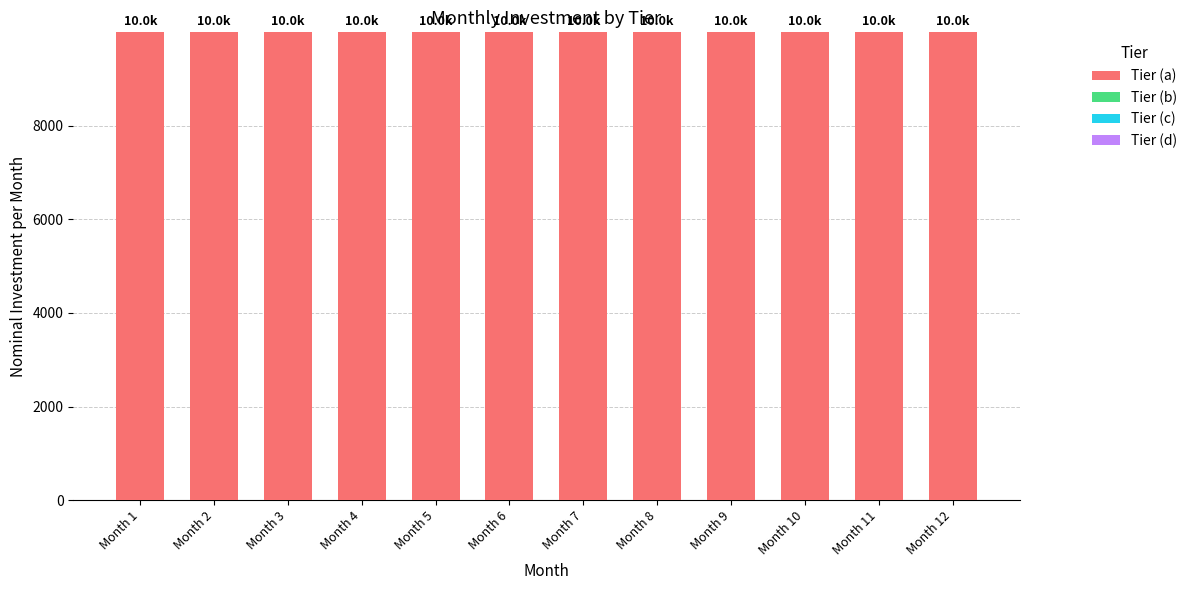

Reading left to right, transcribe all the data shown in this chart.

Tier (a): 9995.8	9995.8	9995.8	9995.8	9995.8	9995.8	9995.8	9995.8	9995.8	9995.8	9995.8	9995.8
Tier (b): 0.0	0.0	0.0	0.0	0.0	0.0	0.0	0.0	0.0	0.0	0.0	0.0
Tier (c): 0.0	0.0	0.0	0.0	0.0	0.0	0.0	0.0	0.0	0.0	0.0	0.0
Tier (d): 0.0	0.0	0.0	0.0	0.0	0.0	0.0	0.0	0.0	0.0	0.0	0.0